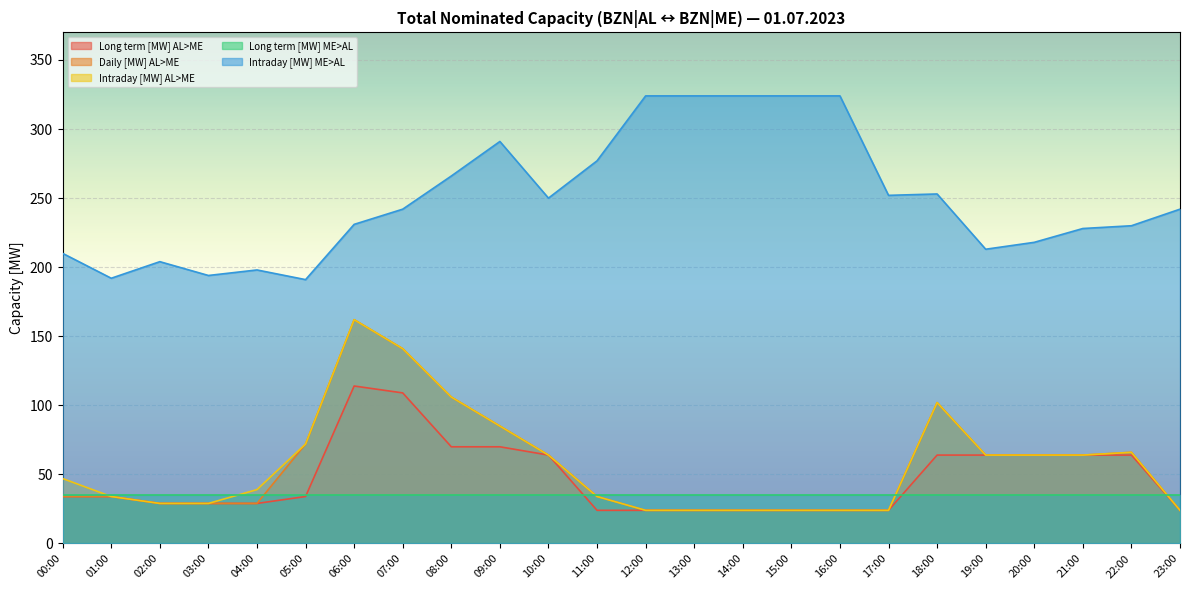

What is the minimum value for Intraday [MW] ME>AL?

191